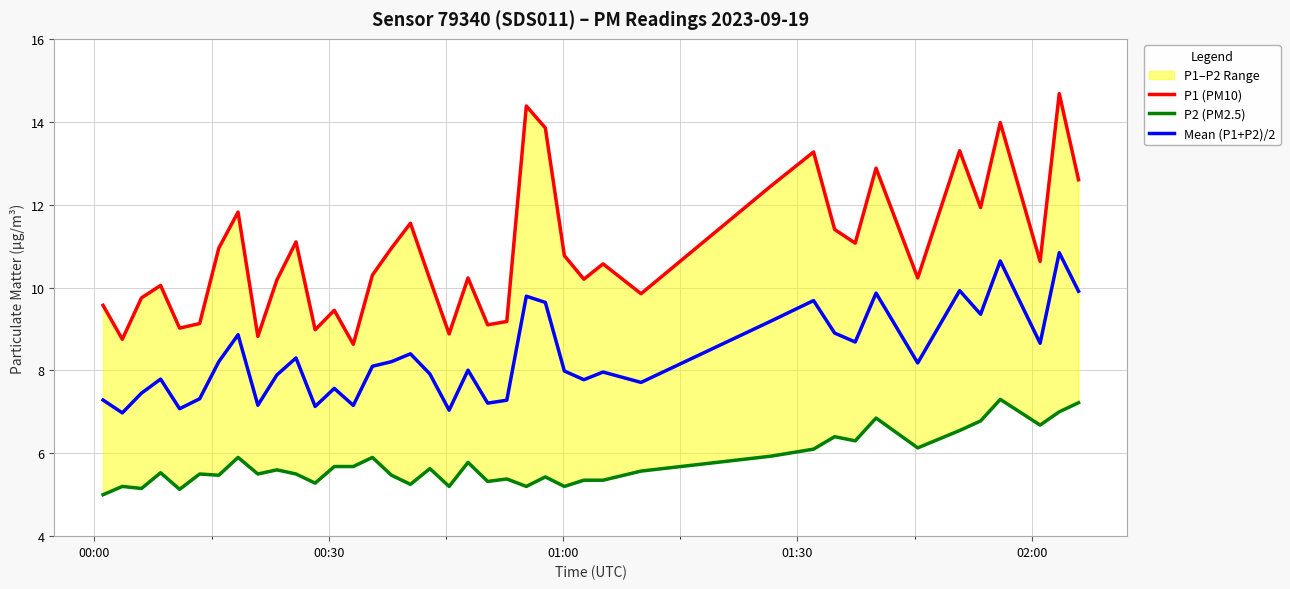

What is the average value of the P1 (PM10) series?

10.9